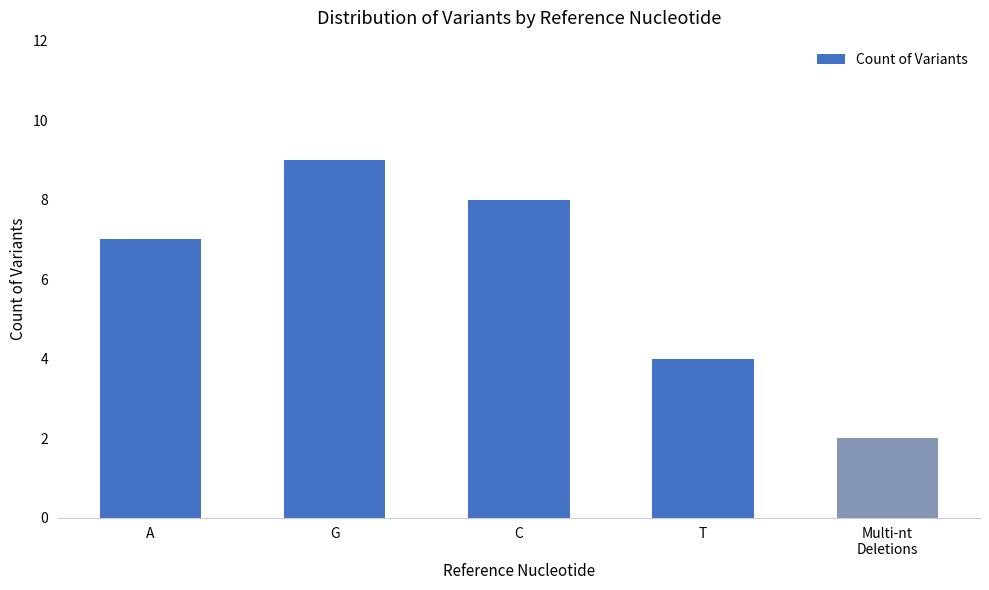

Rank the categories by value from highest to lowest.

G, C, A, T, Multi-nt
Deletions